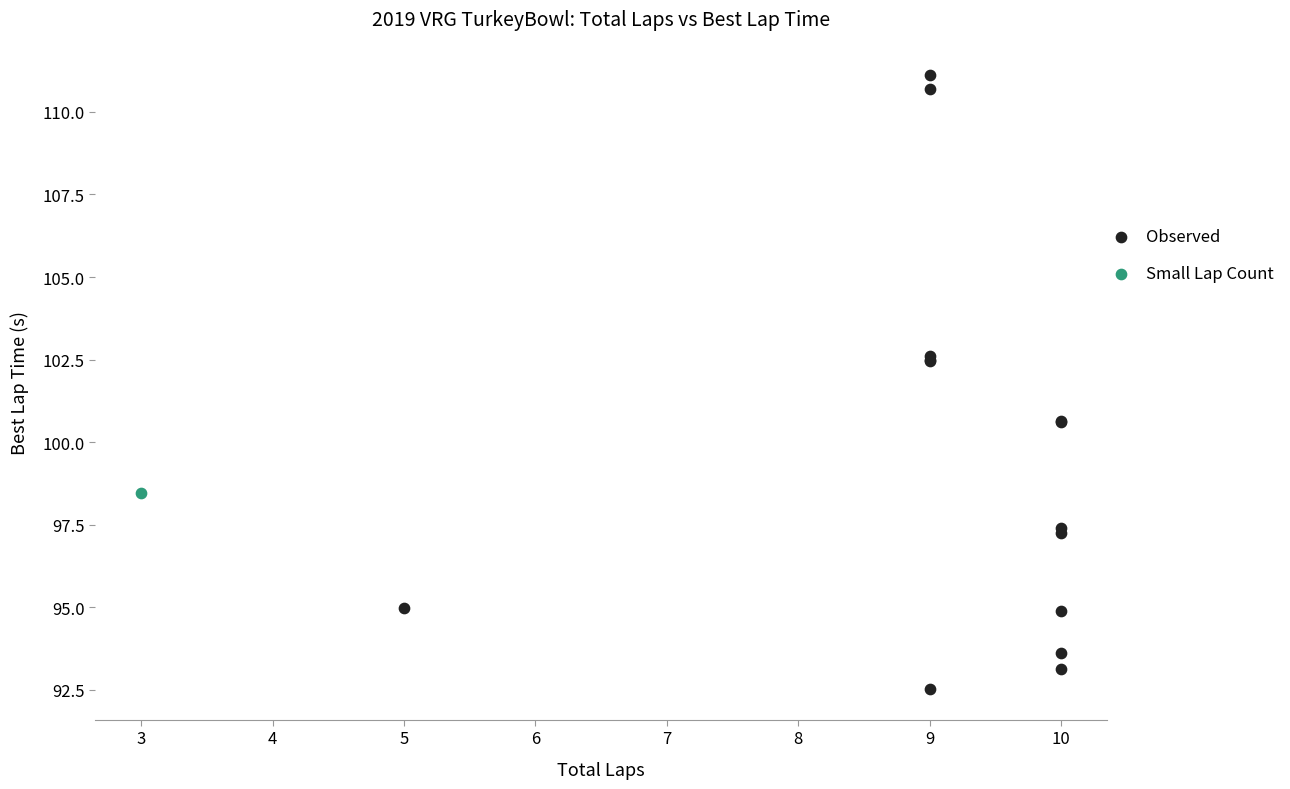

What are all the series names shown in the legend?

Observed, Small Lap Count